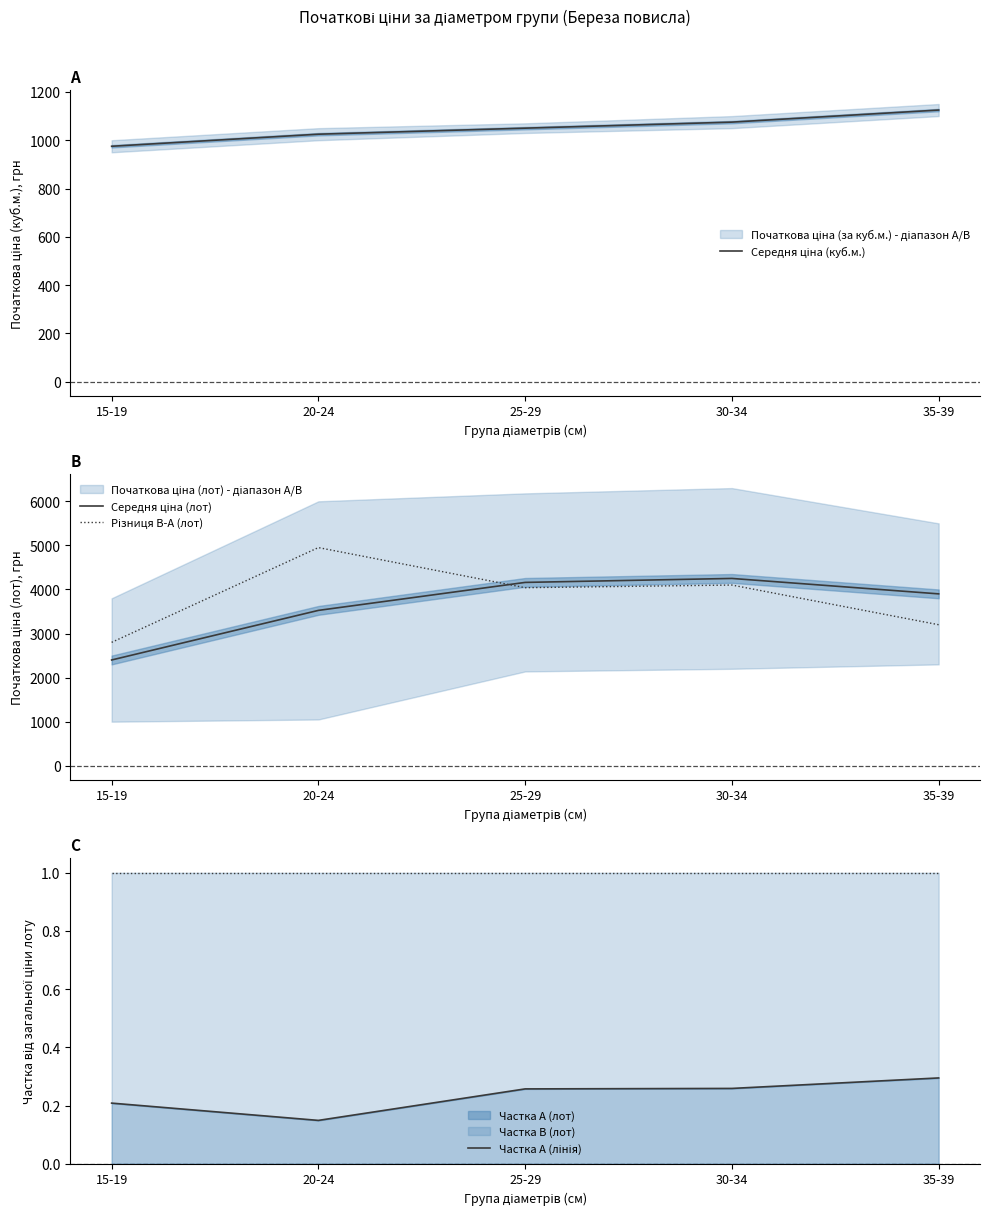

At which category is the sum across all series the highest?

20-24